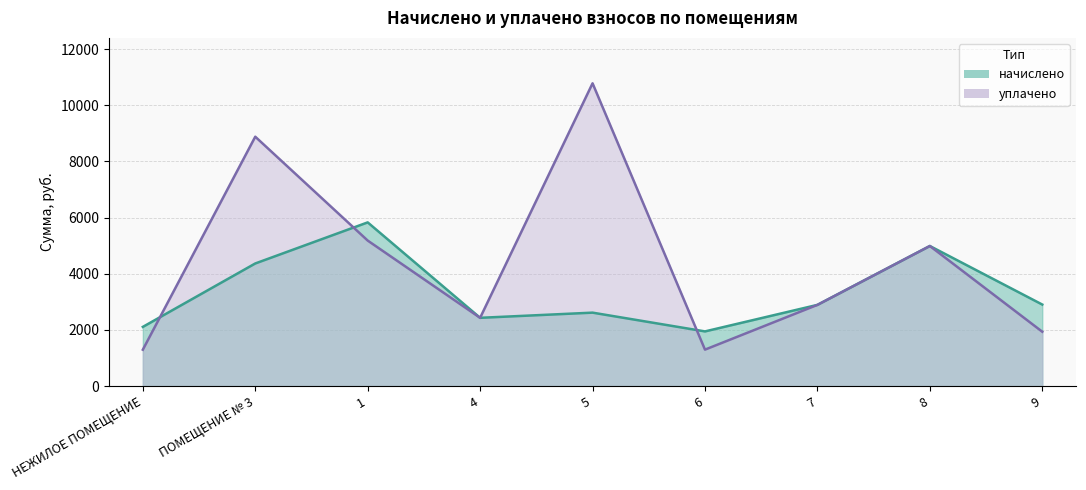

At which label does начислено reach its minimum?

6